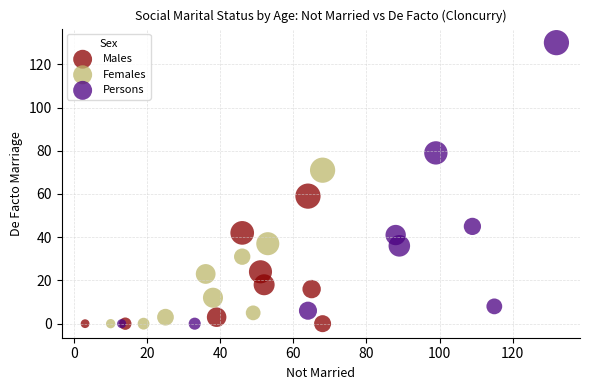

Which series reaches the maximum Y coordinate?

Persons